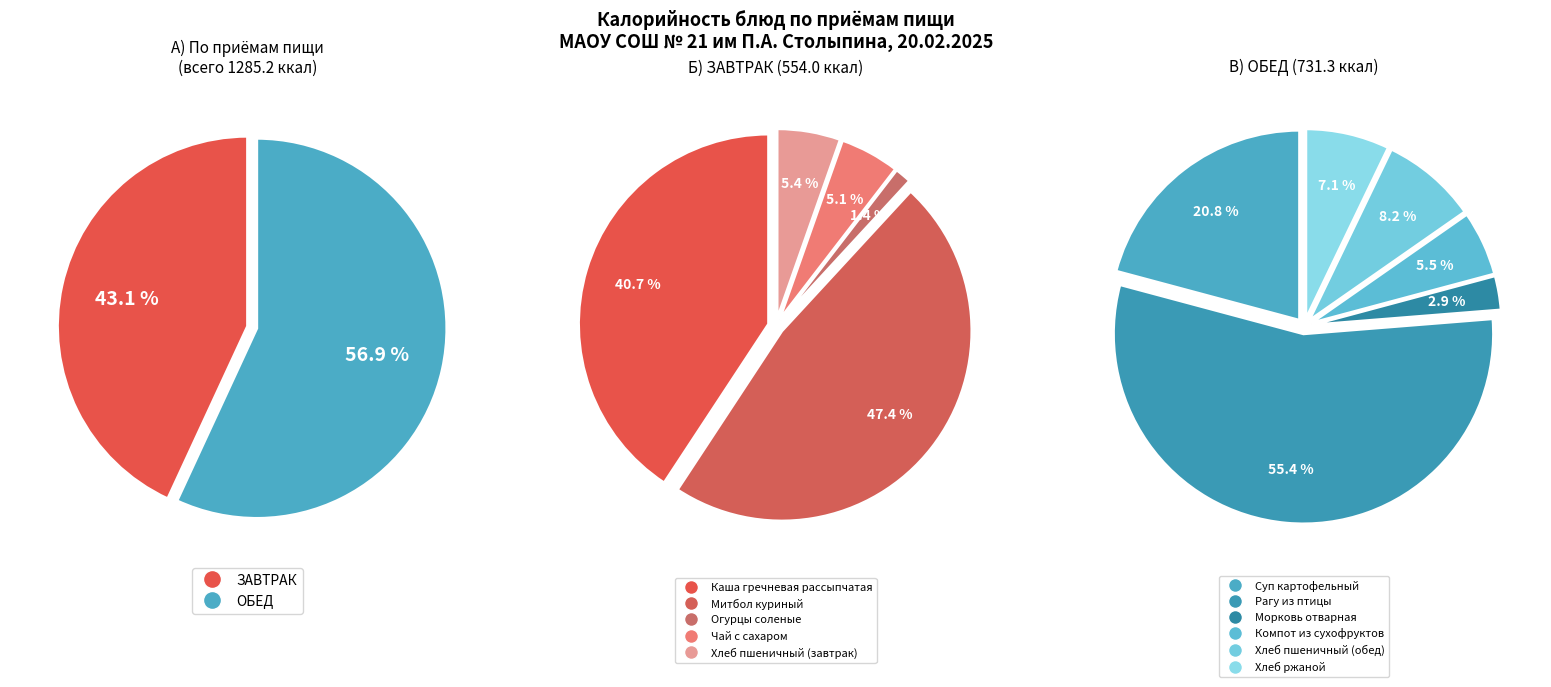

Which slice is the largest?

Рагу из птицы